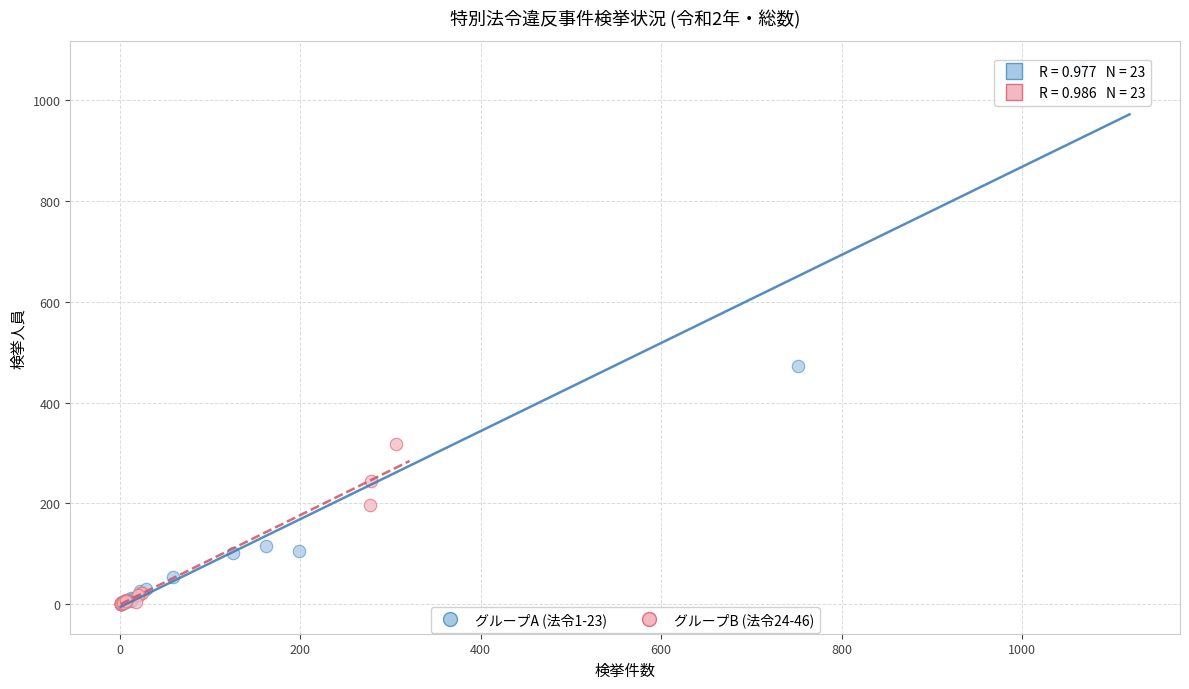

Which series contains the highest Y value?

グループA (法令1-23)